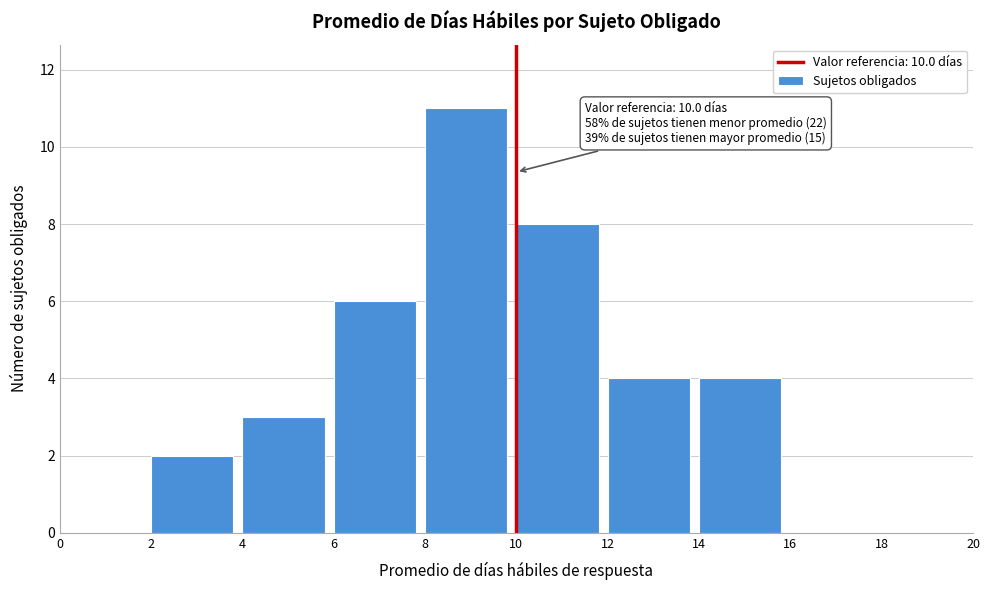

Over which range of the x-axis is the bar tallest?

8 to 10